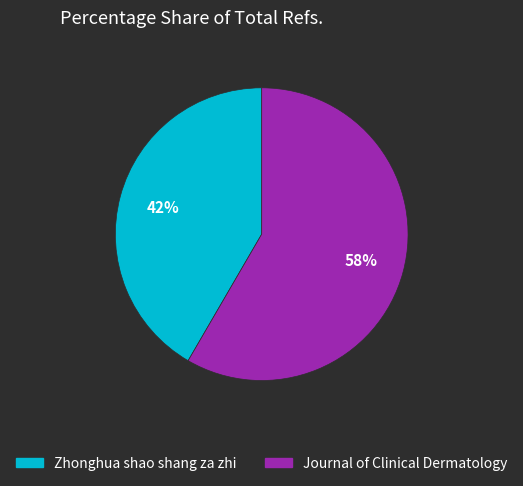

Which category has the biggest portion of the pie?

Journal of Clinical Dermatology